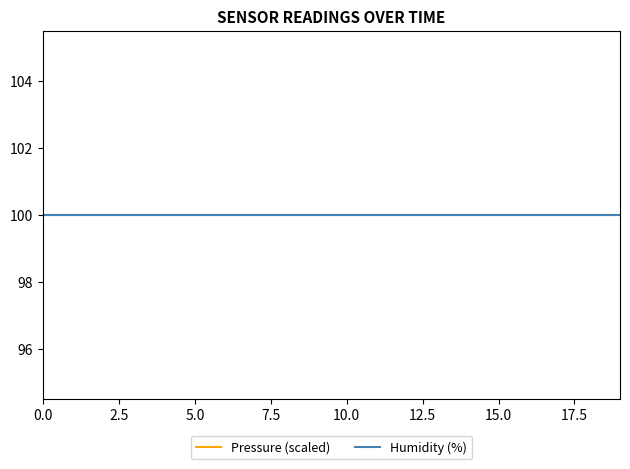

True or false: temperature and humidity intersect in this chart.

False